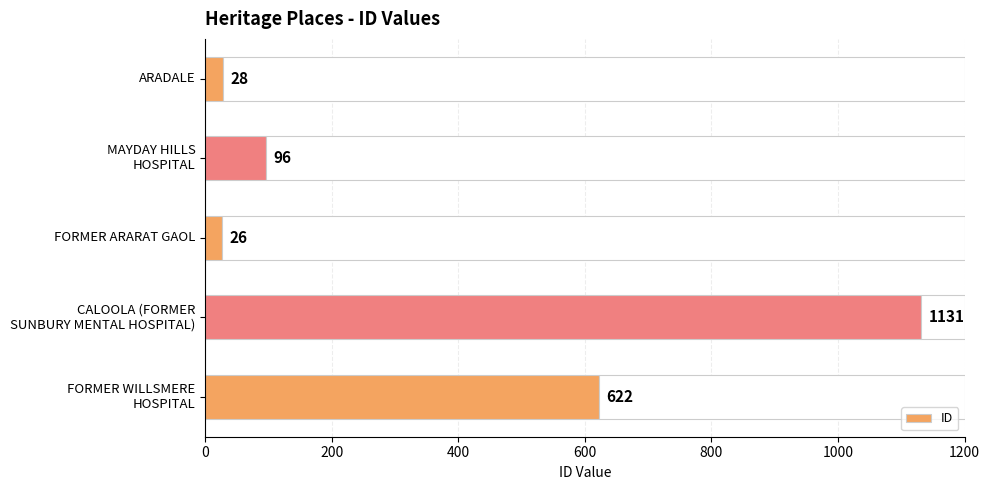

The chart shows a value of 28 at ARADALE. True or false?

True